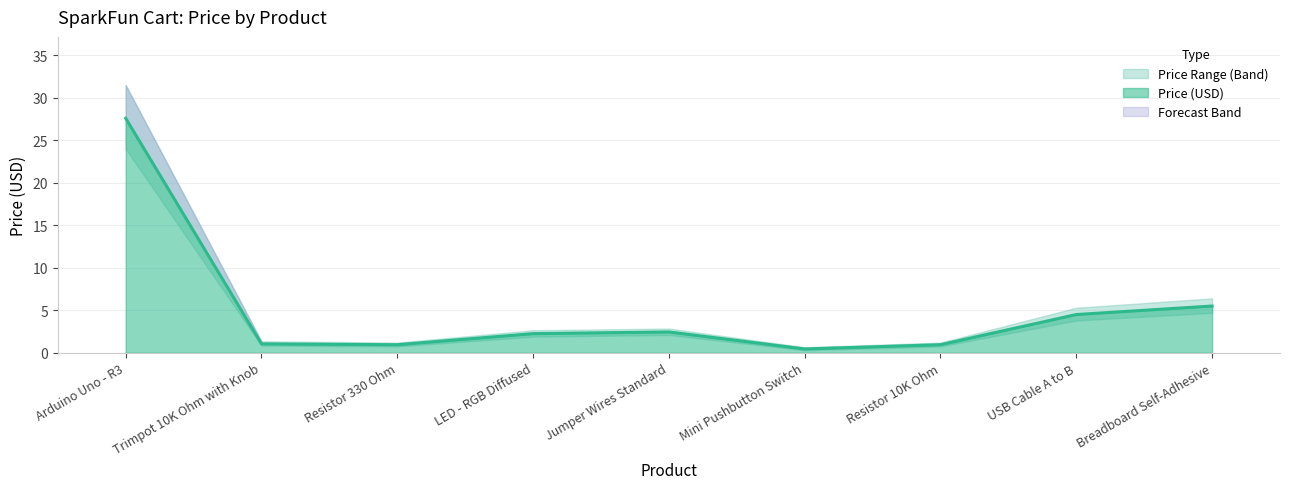

Where is Price Lower Band nearest to the value 12?

Breadboard Self-Adhesive